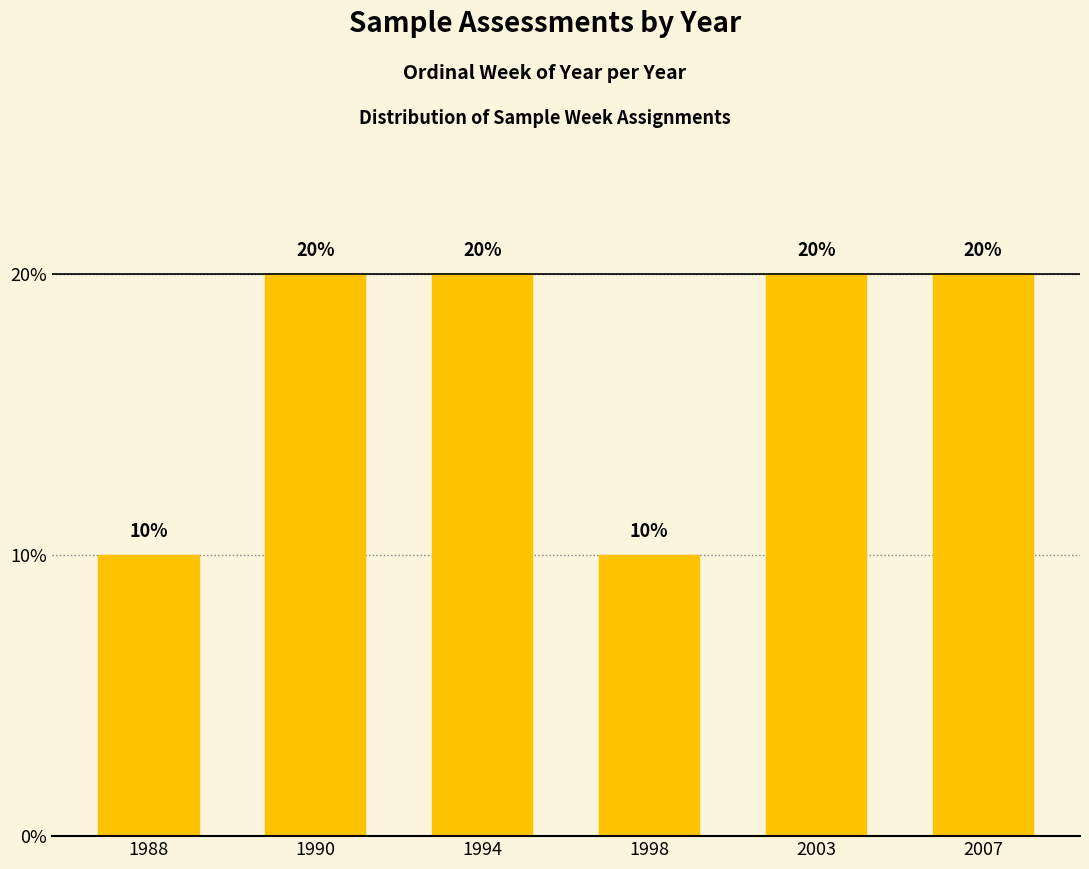

What is the difference between the values at 1998 and 1990?

0.1